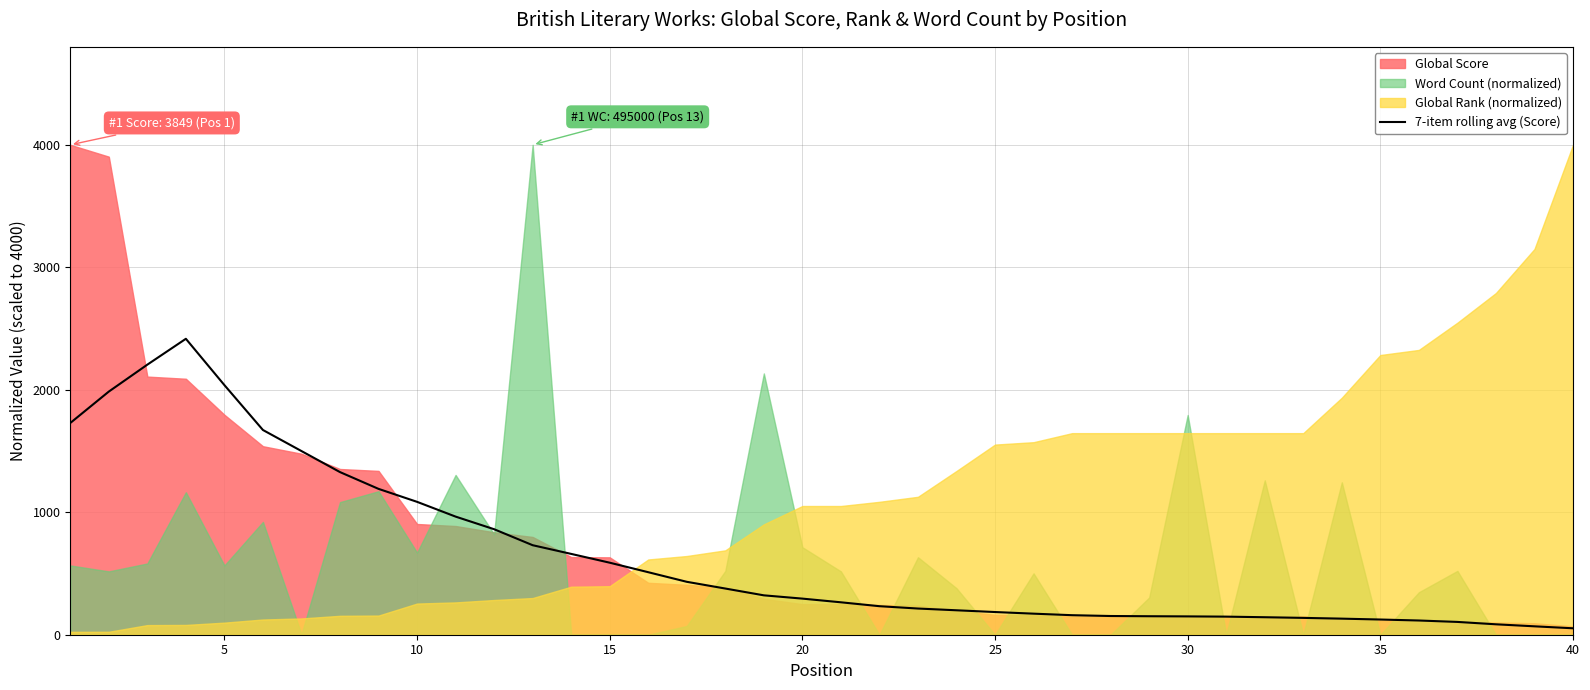

What is the sum of all values?

25879.8